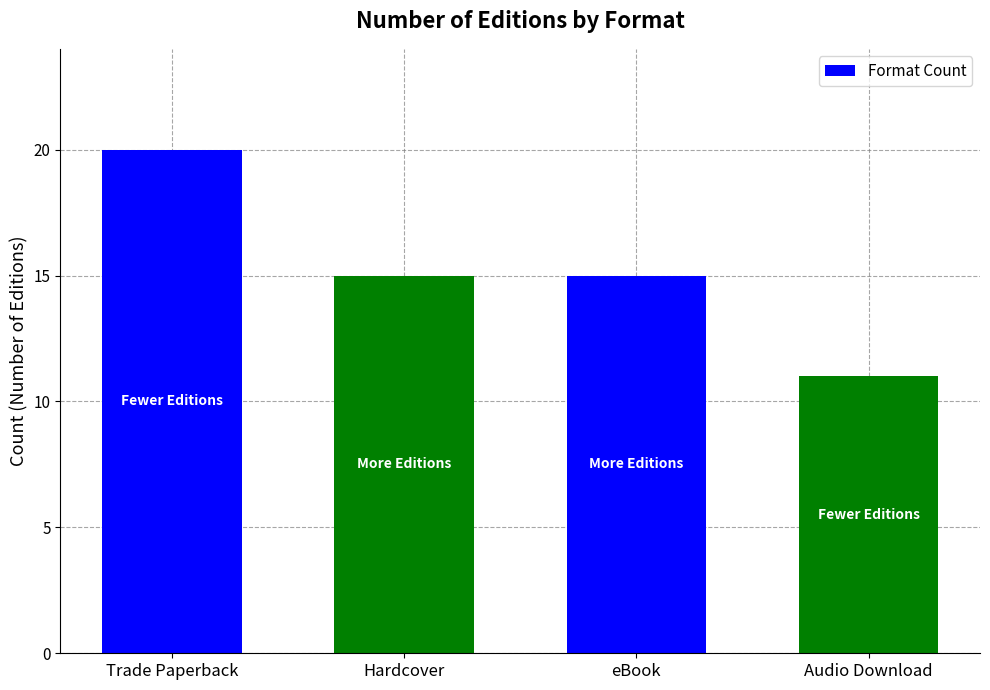

What is the value of the 2nd bar from the left?

15